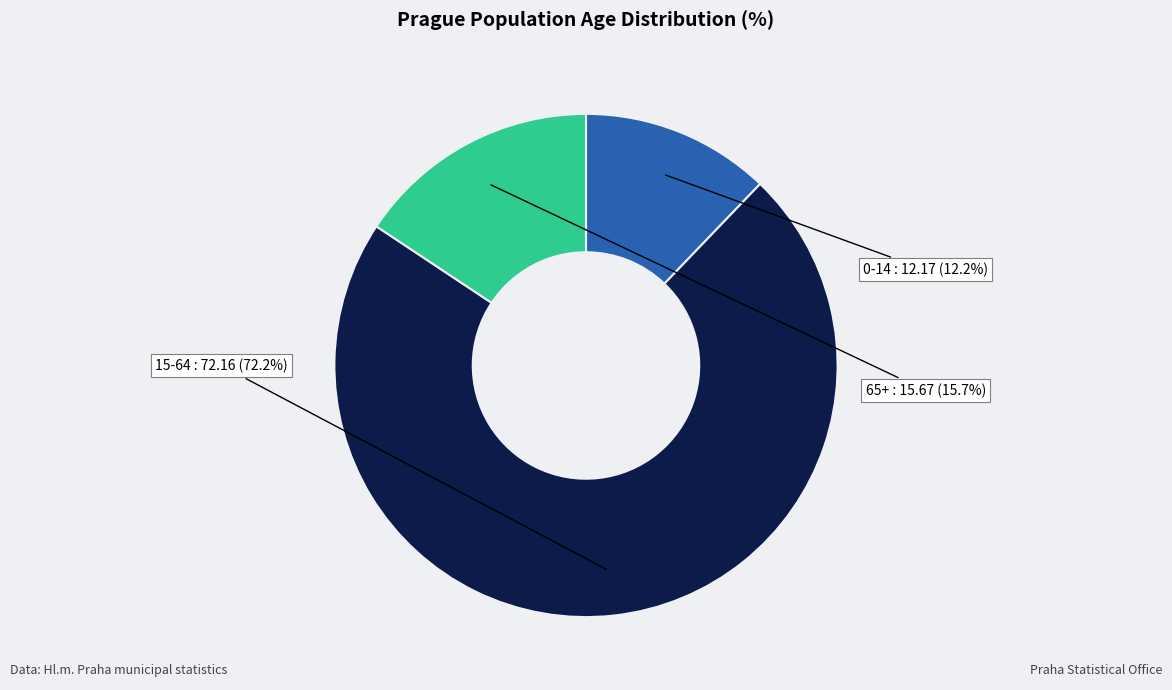

How many segments does this pie chart have?

3